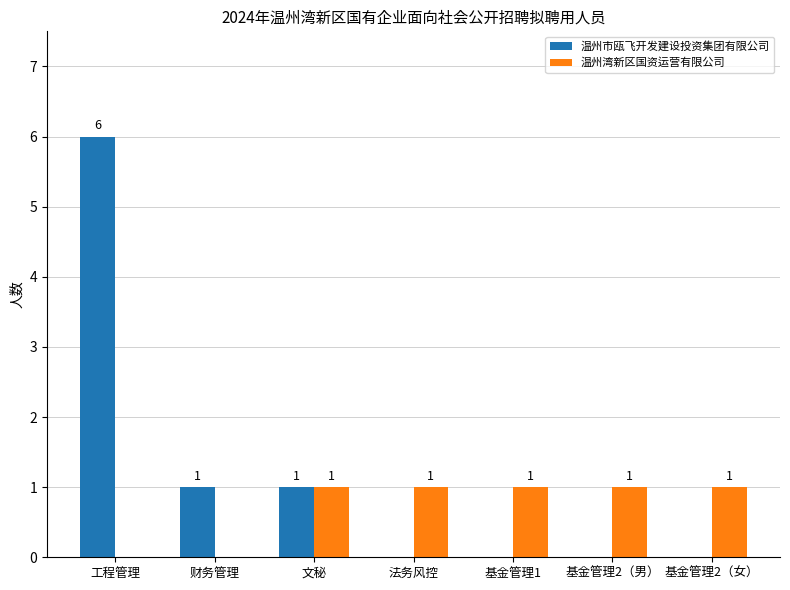

What is the maximum value shown in the chart?

6